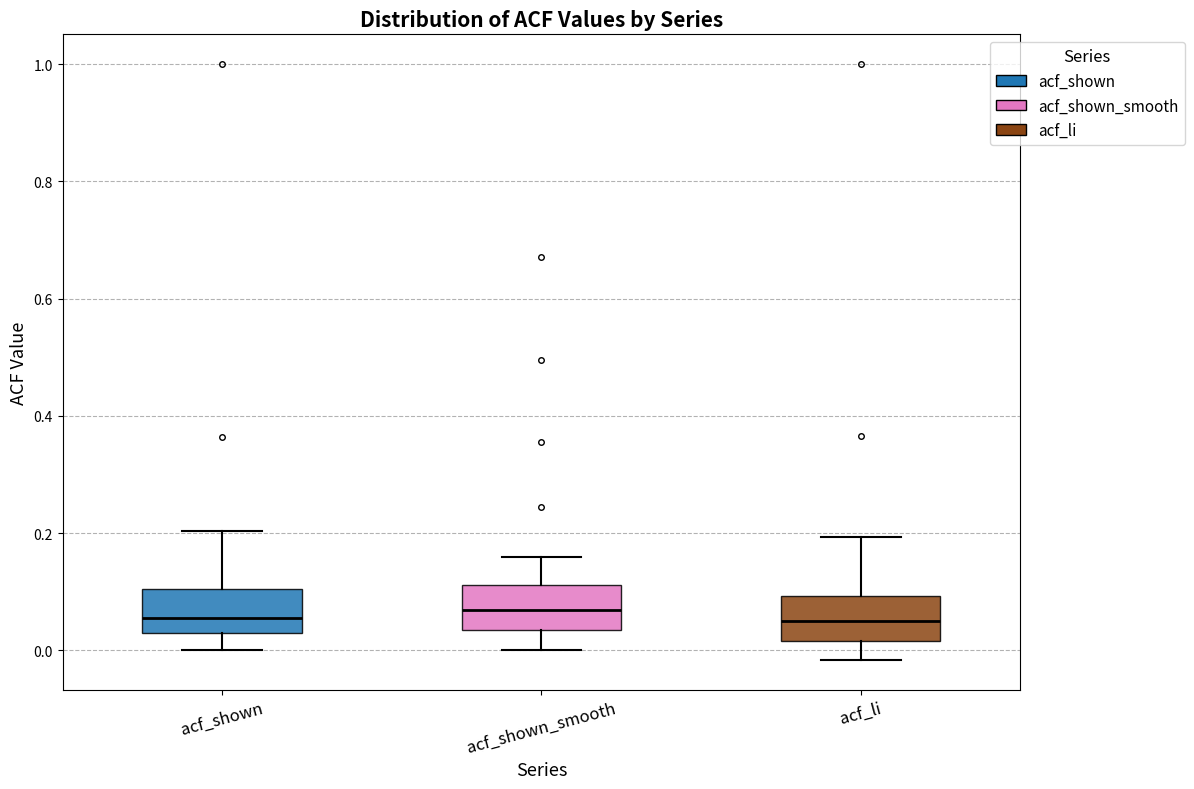

Where is the lower edge of the box for acf_li on the y-axis? The values are not printed on the chart, so give them approximately, as read against the axis.

0.02